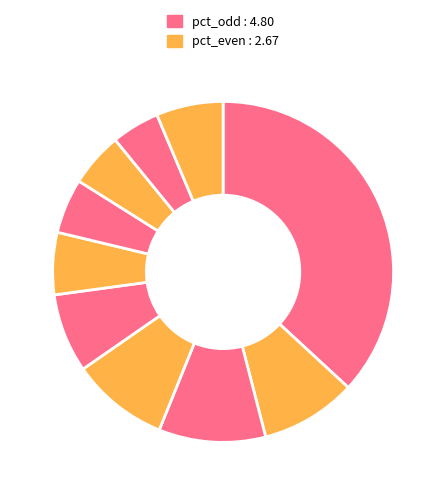

Is there any slice that represents more than half of the pie?

No